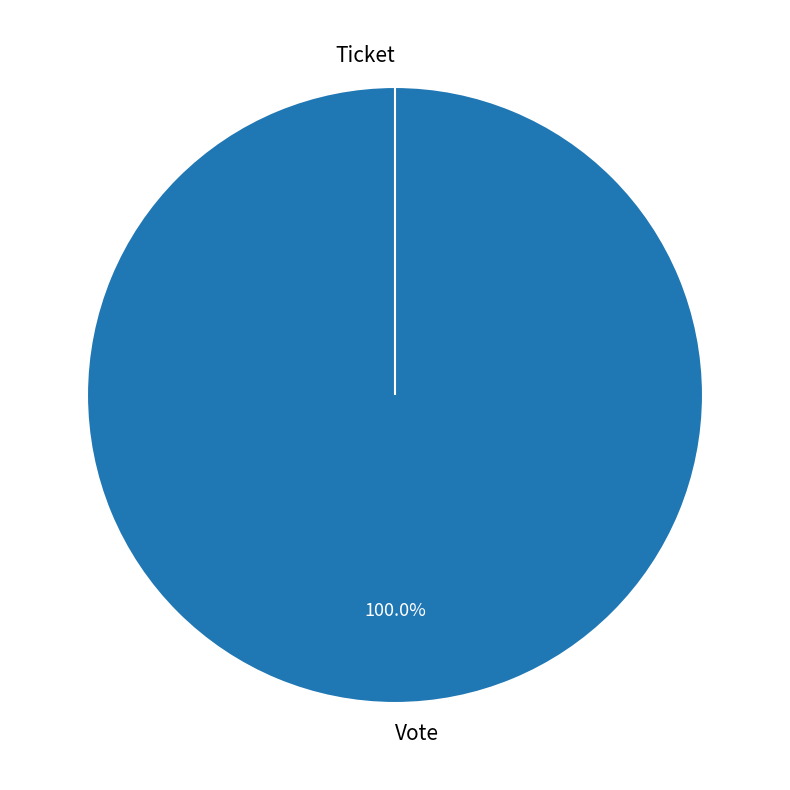

Count the number of slices in the pie.

2